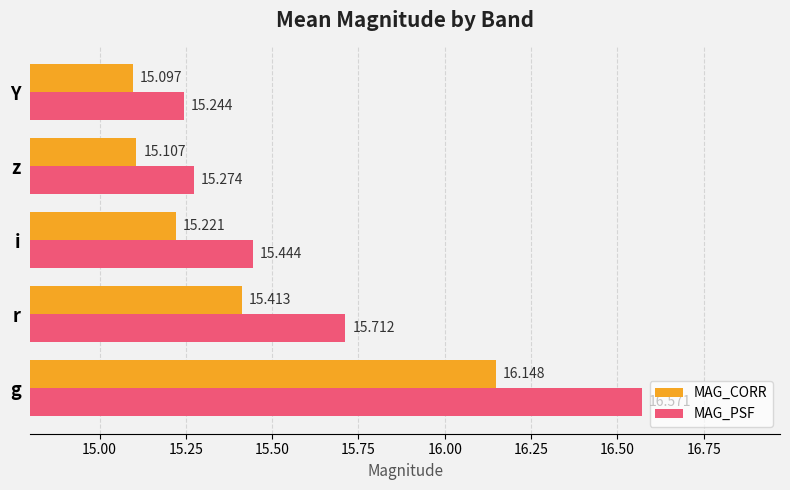

What are all the series names shown in the legend?

MAG_CORR, MAG_PSF